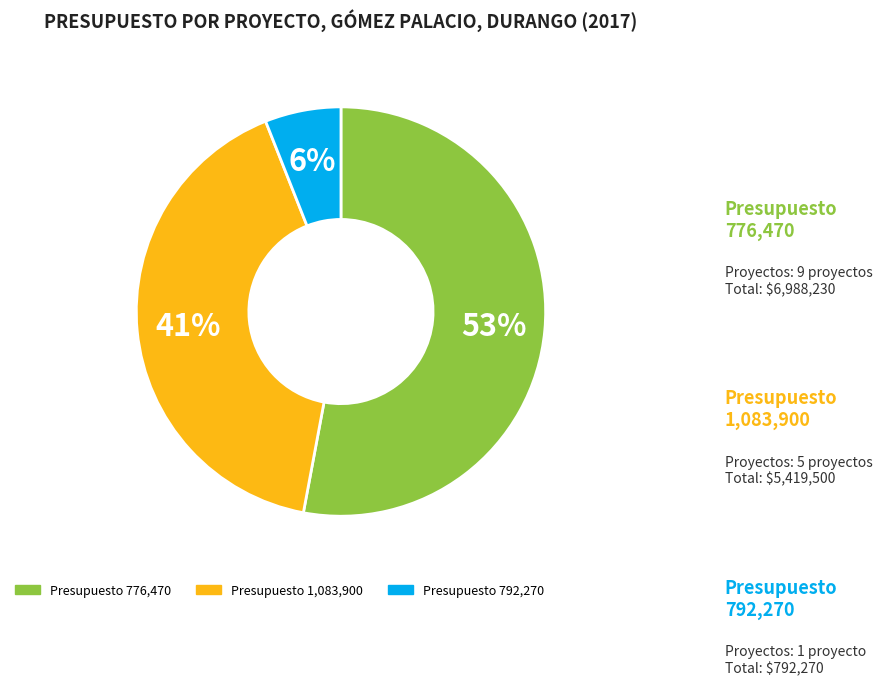

To the nearest percent, what is the difference between the largest and smallest slice percentages?

47%